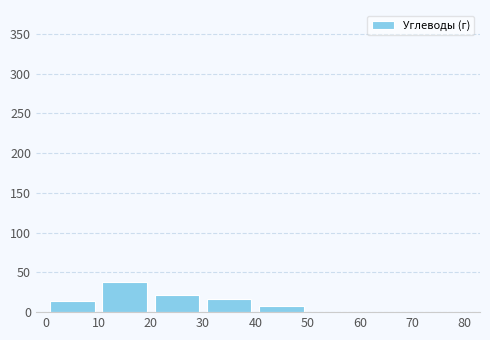

How tall is the bar that spans 10 to 20 on the x-axis? The values are not printed on the chart, so give them approximately, as read against the axis.

40